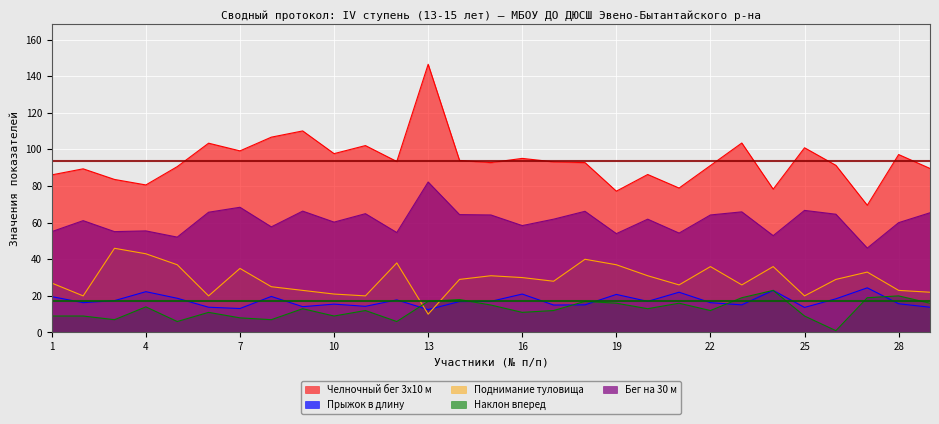

What is the minimum value for Наклон вперед?

1.0